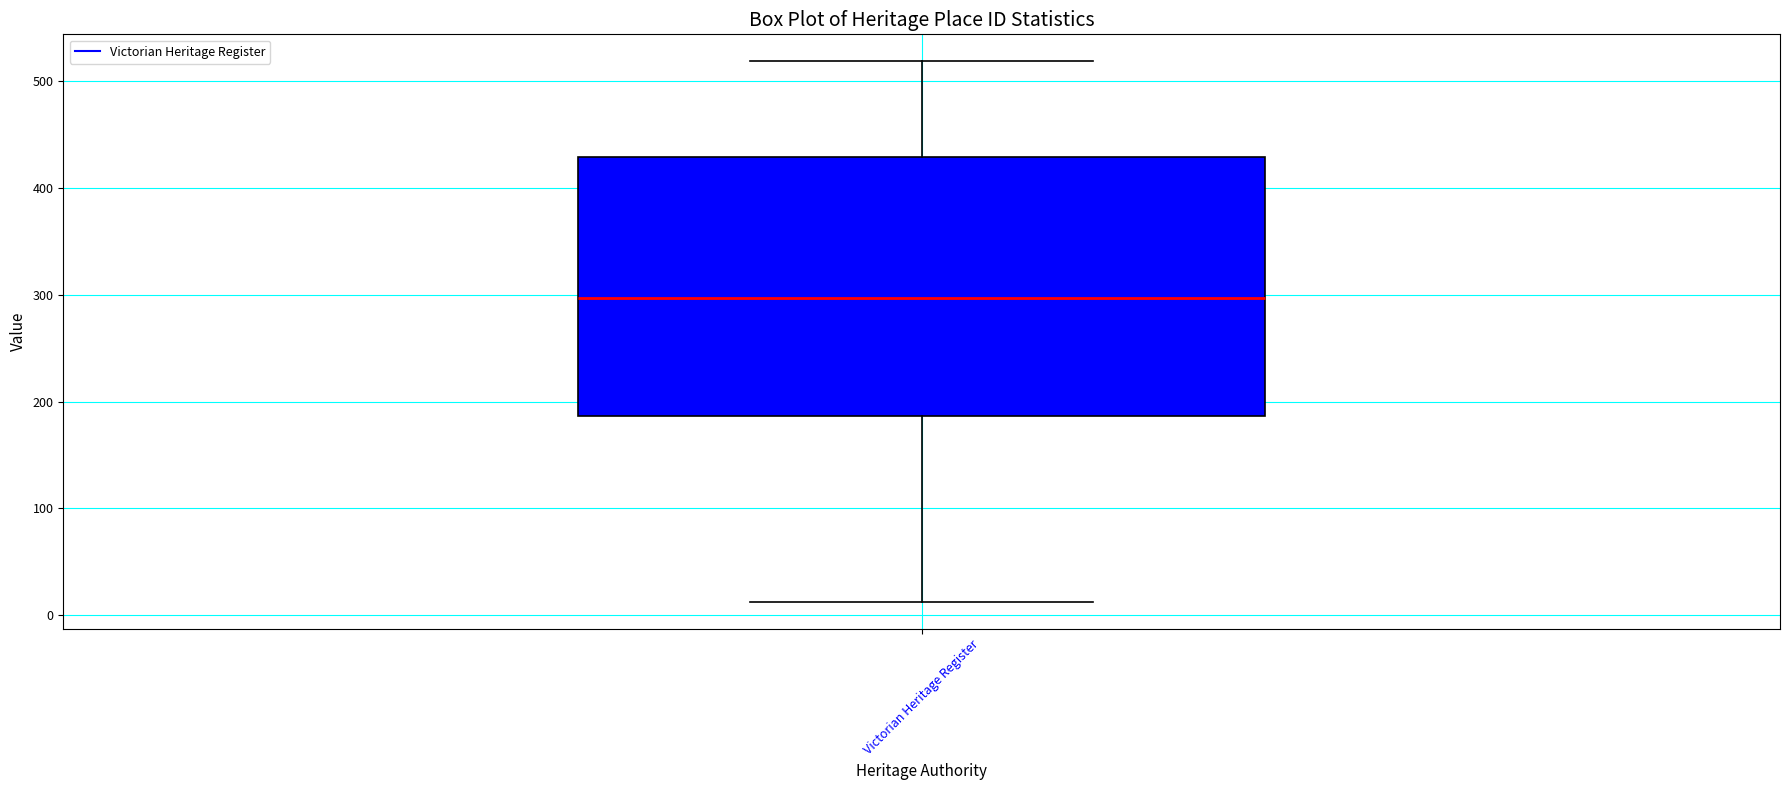

Transcribe this box plot: give where the median line is, the range the box spans, and where the two whiskers end, as read against the y-axis. The values are not printed on the chart, so give them approximately, as read against the axis.

median 300, box 190 to 430, whiskers 10 to 520